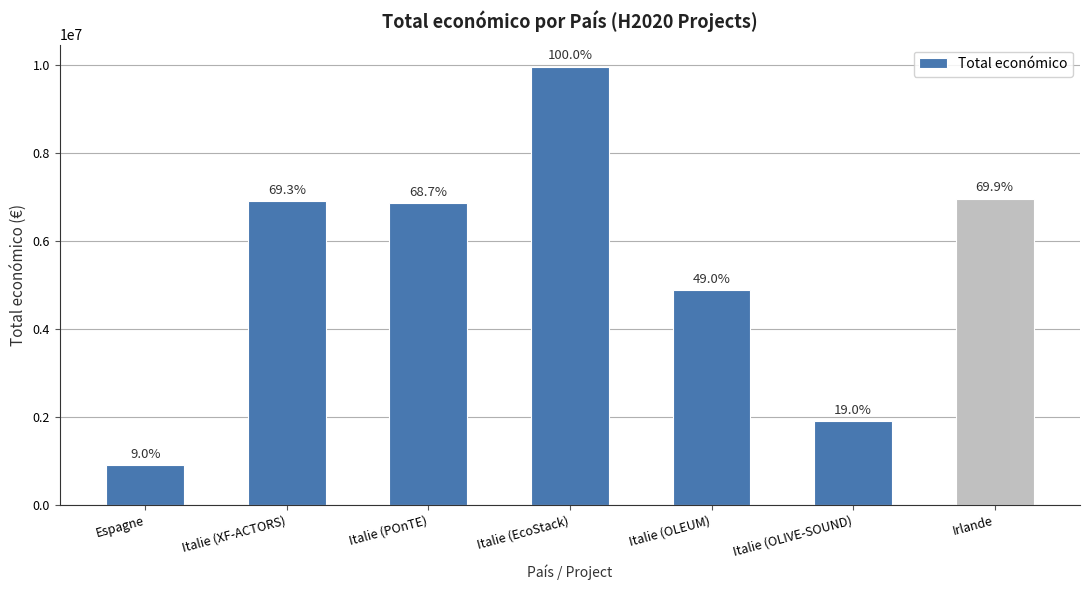

Are the bars horizontal?

No